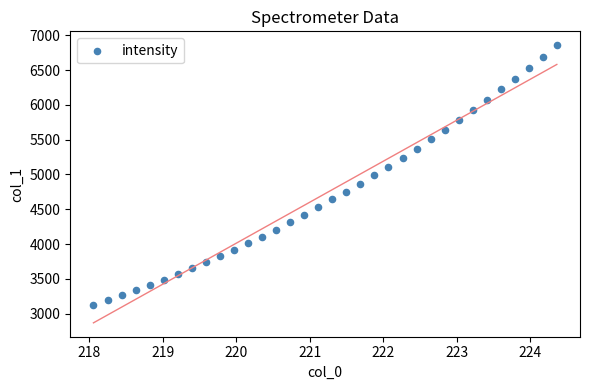

What is the range of Y values (max minus min)?

3729.3